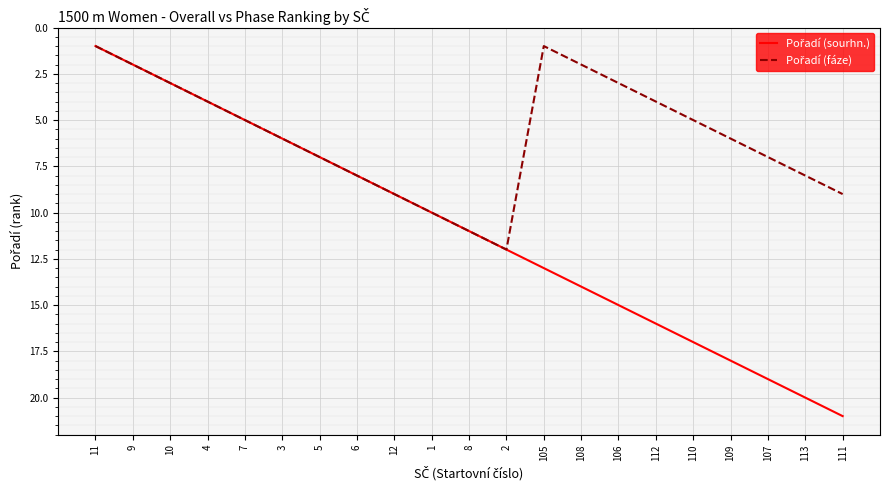

What is the total value across all series at 111?

30